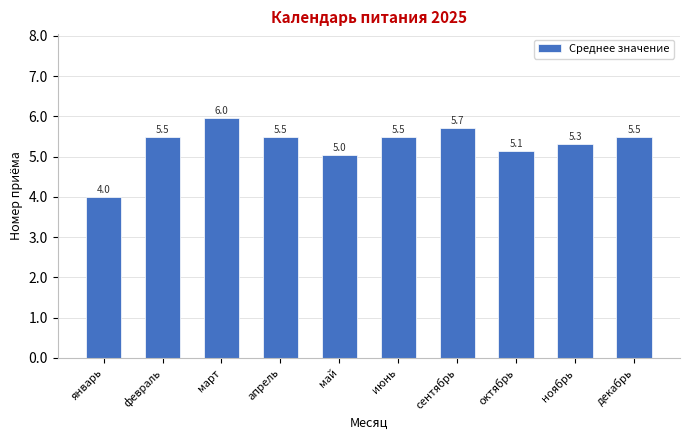

What is the difference between the maximum and minimum values?

2.0